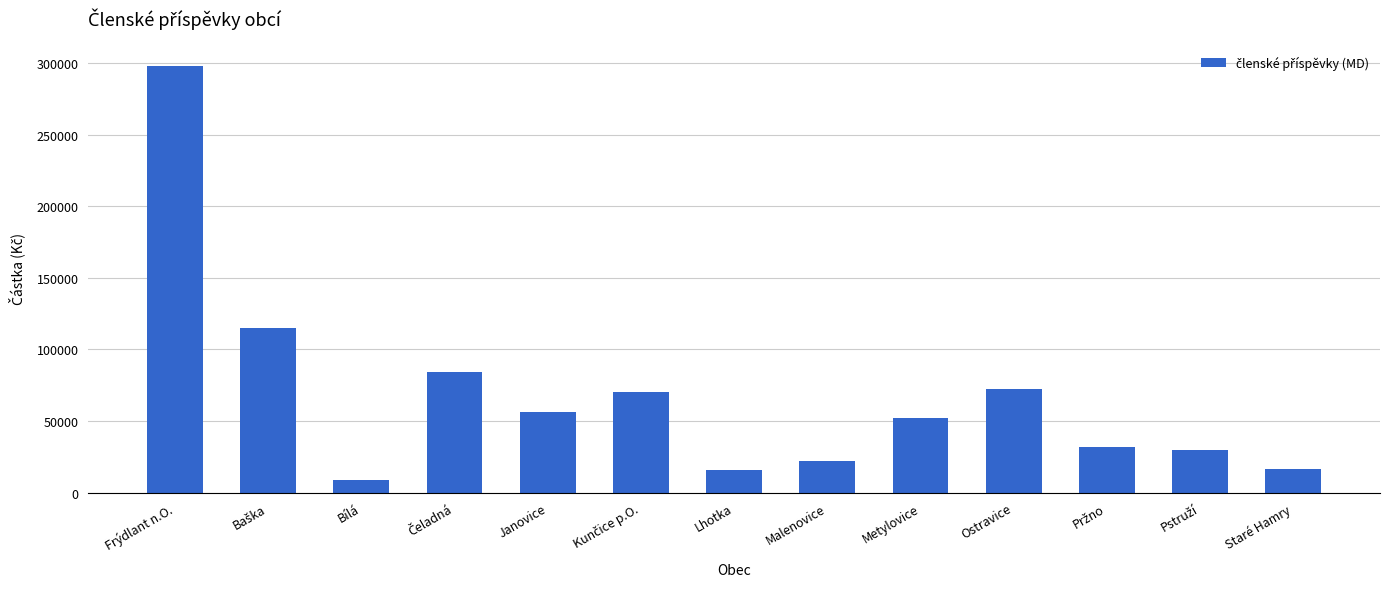

What is the ratio of the value at Metylovice to the value at Janovice?

0.9